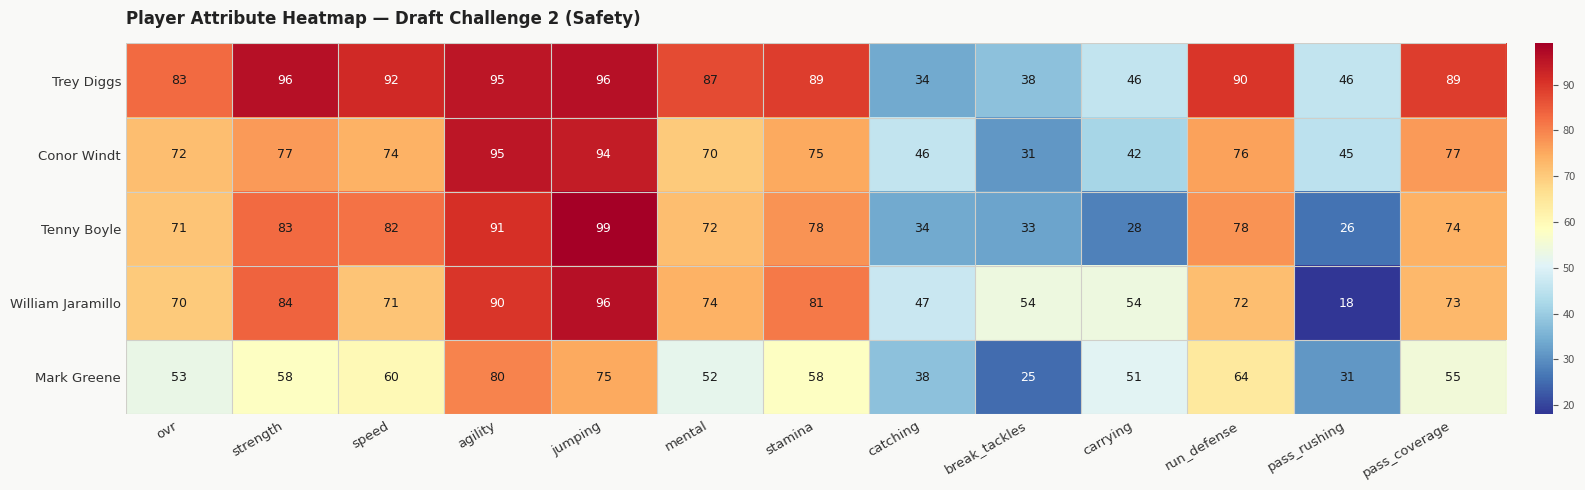

What is the maximum value shown in the chart?

99